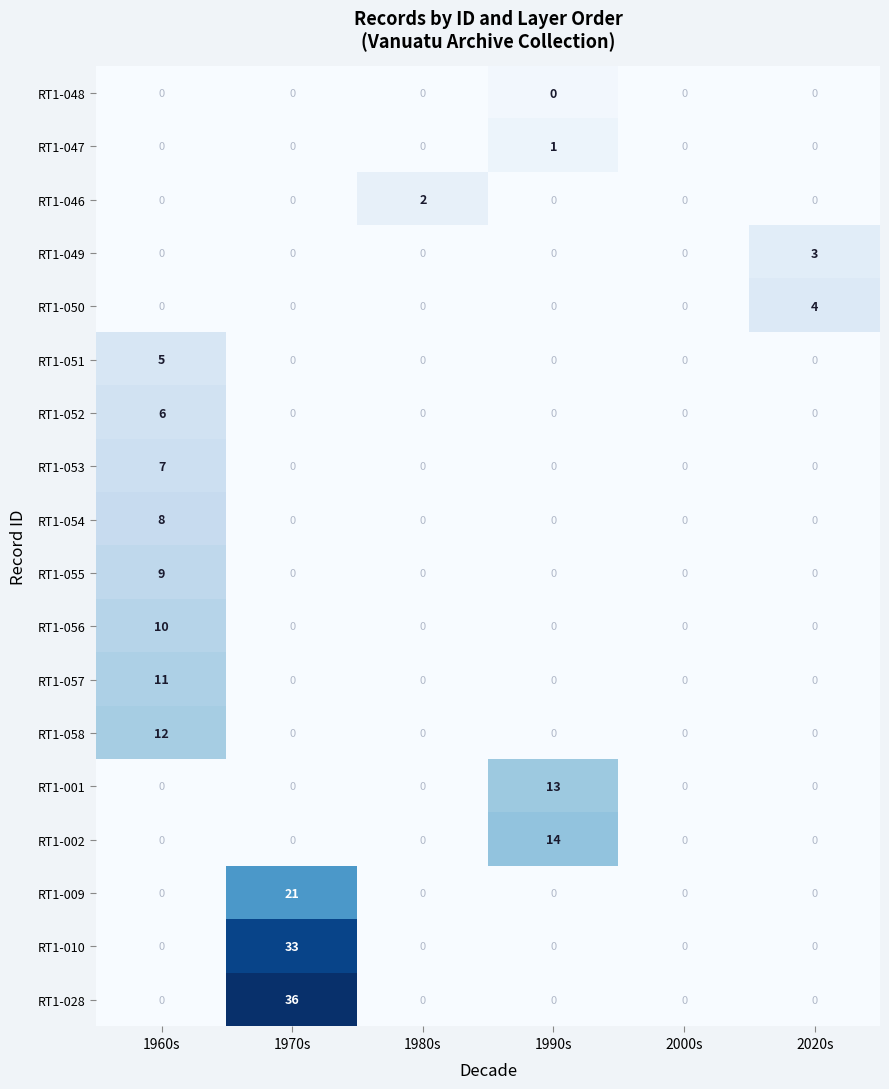

What is the greatest value displayed?

36